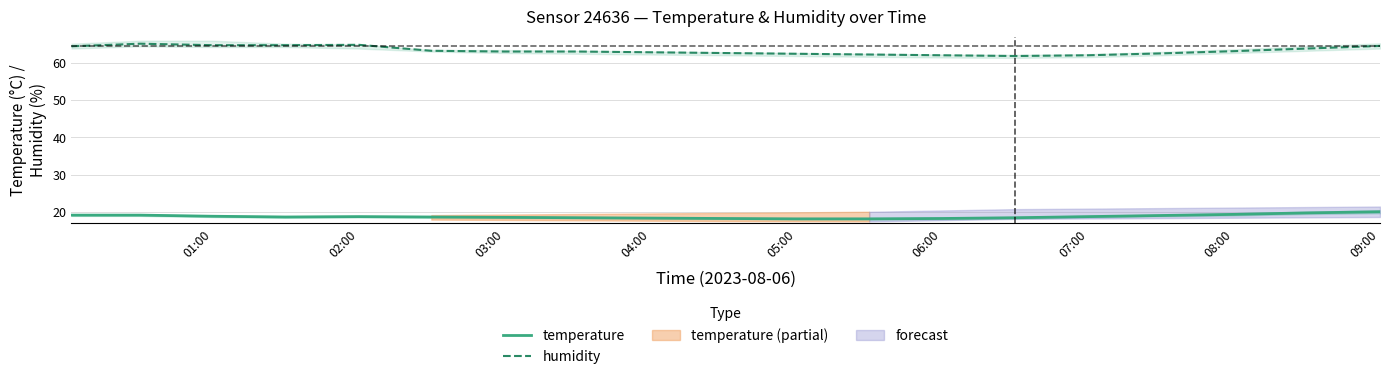

True or false: temperature and humidity intersect in this chart.

False